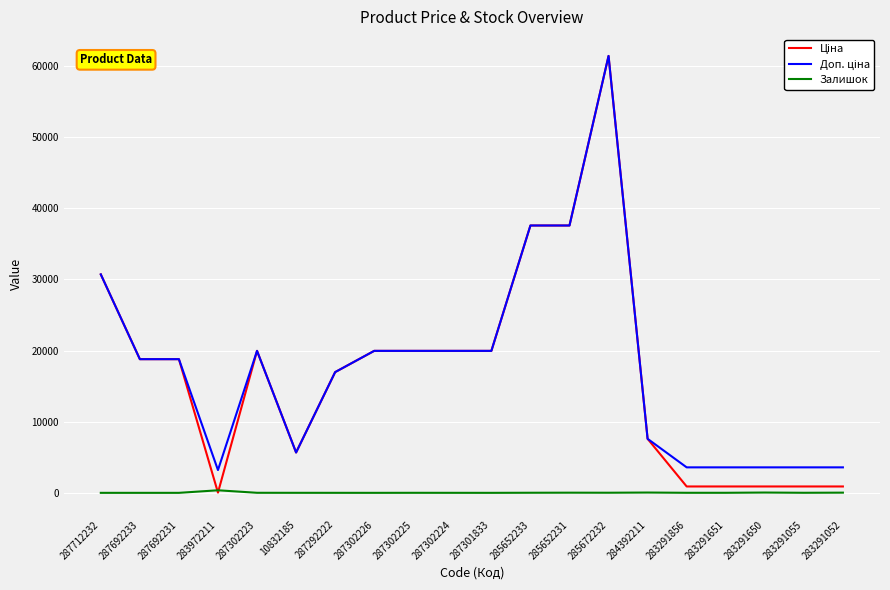

Is it true that Залишок equals 7.0 at 283291856?

True